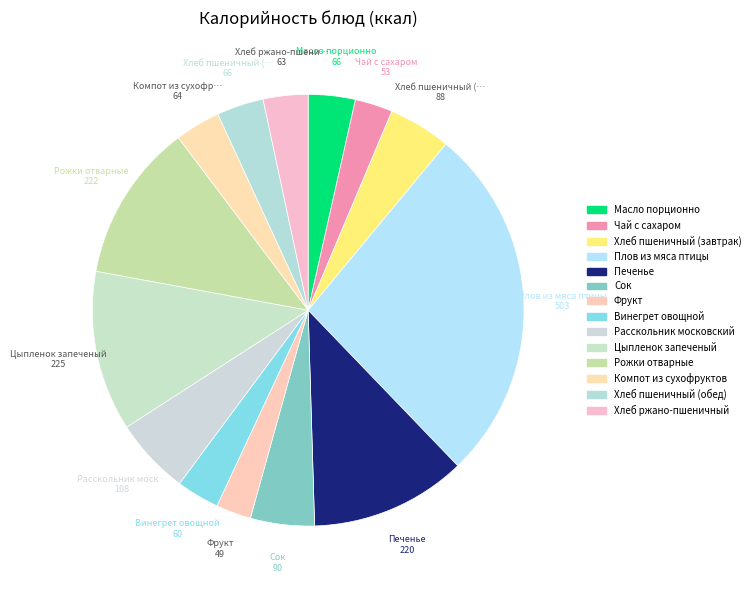

Between Винегрет овощной and Чай с сахаром, which is larger?

Винегрет овощной